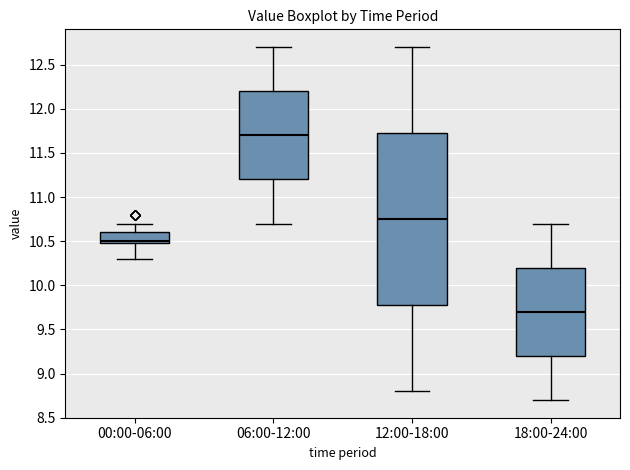

Comparing the boxes themselves (not the whiskers), which one is the tallest?

12:00-18:00